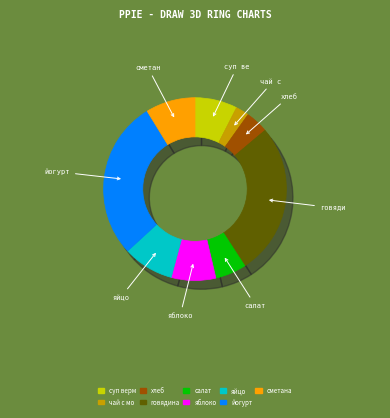

What is the ratio of the value at говядина to the value at яйцо?

3.0